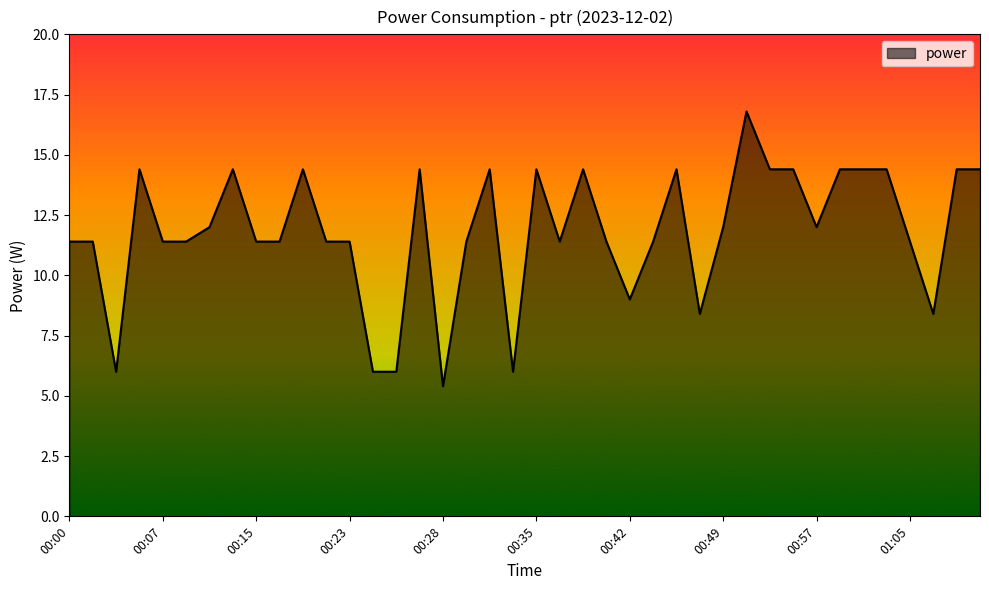

What is the average value?

11.8